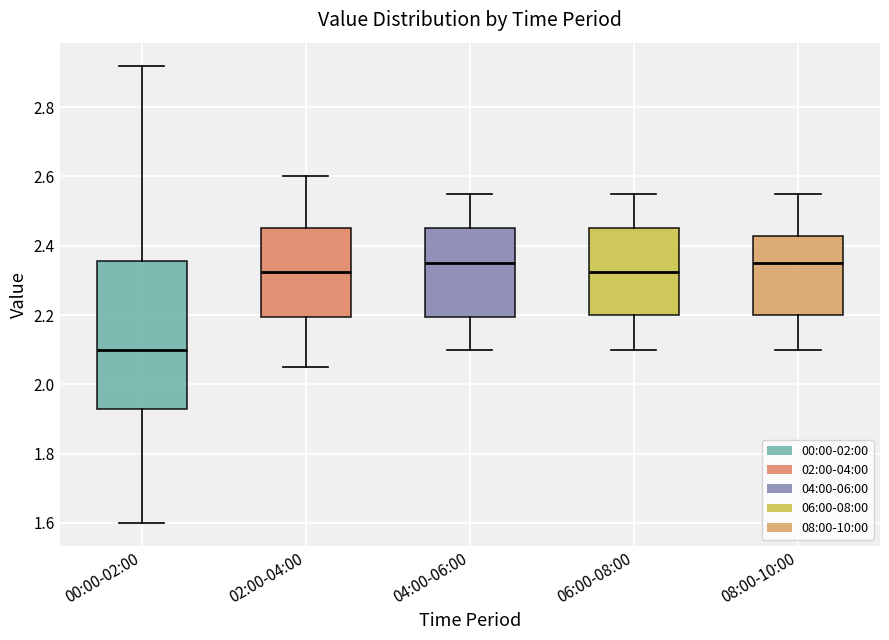

Reading left to right, transcribe this box plot: for each box, give where its median line is, the range the box spans, and where its two whiskers end, as read against the y-axis. The values are not printed on the chart, so give them approximately, as read against the axis.

00:00-02:00: median 2.10, box 1.92 to 2.36, whiskers 1.60 to 2.92
02:00-04:00: median 2.32, box 2.20 to 2.46, whiskers 2.06 to 2.60
04:00-06:00: median 2.36, box 2.20 to 2.46, whiskers 2.10 to 2.56
06:00-08:00: median 2.32, box 2.20 to 2.46, whiskers 2.10 to 2.56
08:00-10:00: median 2.36, box 2.20 to 2.42, whiskers 2.10 to 2.56